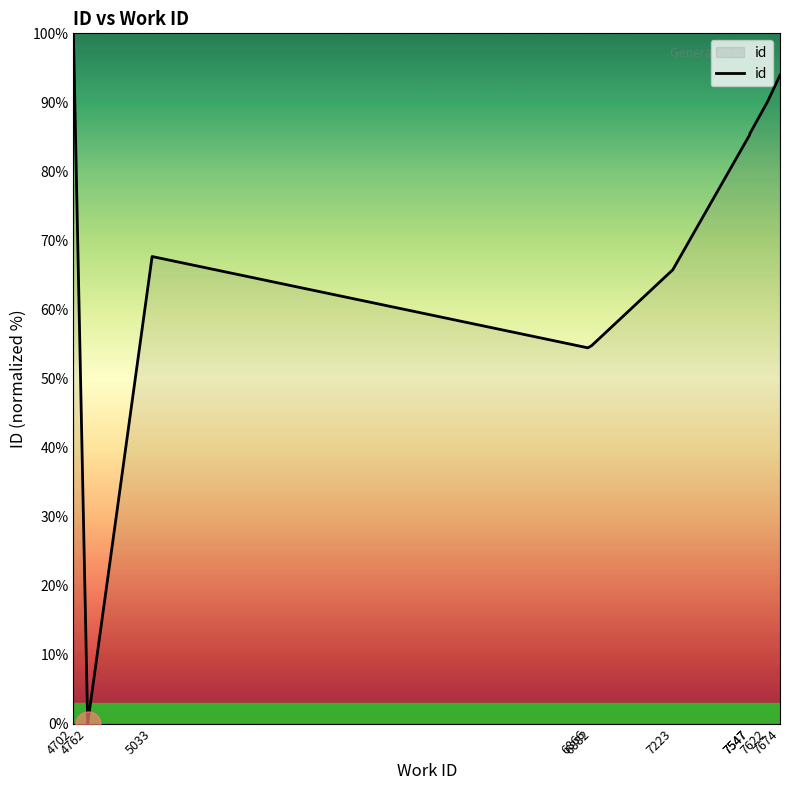

What is the difference between the second highest and second lowest values?

39.5